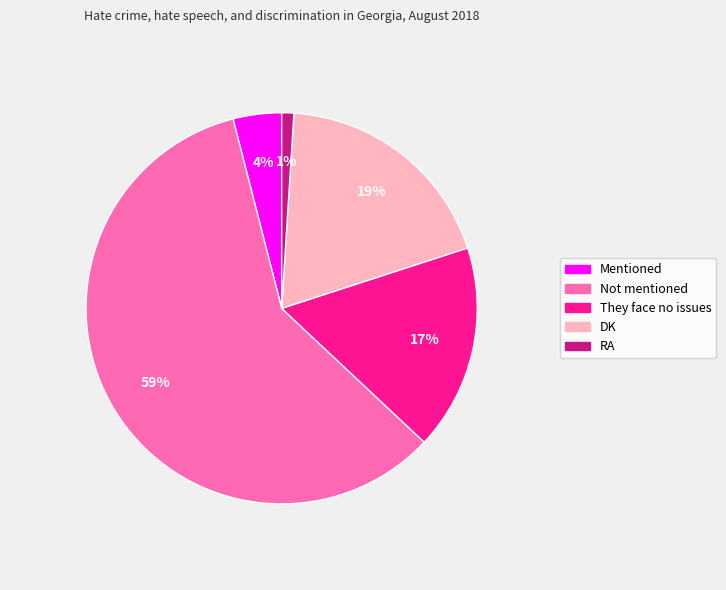

Count the number of slices in the pie.

5